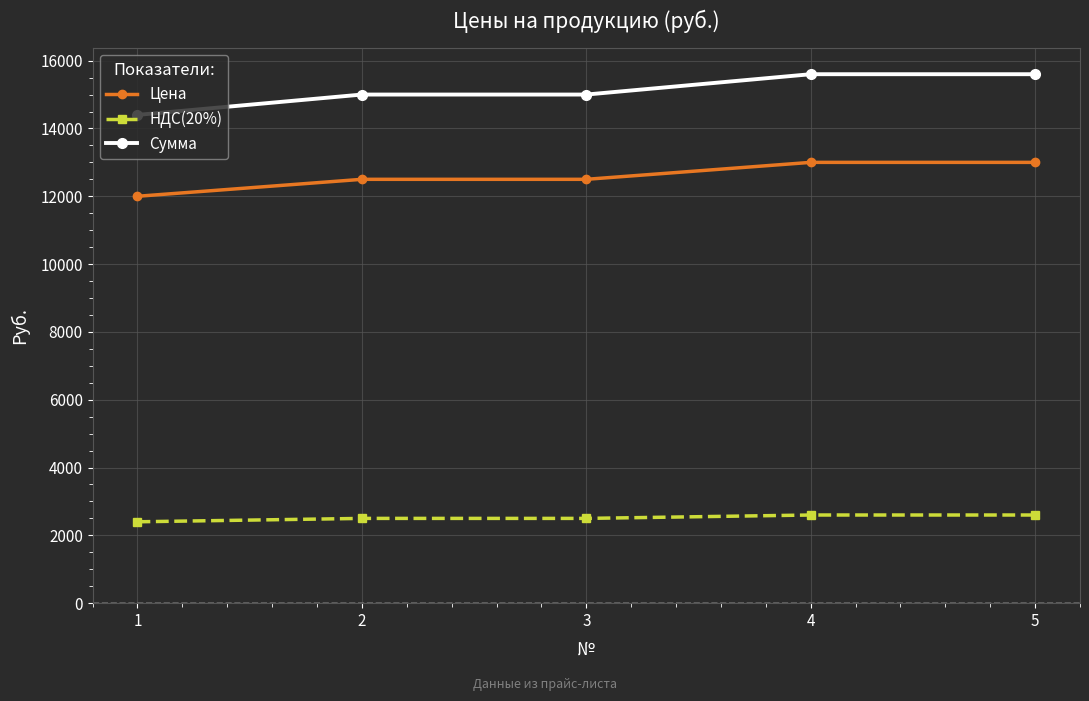

Does the chart display data point markers on the line(s)?

Yes